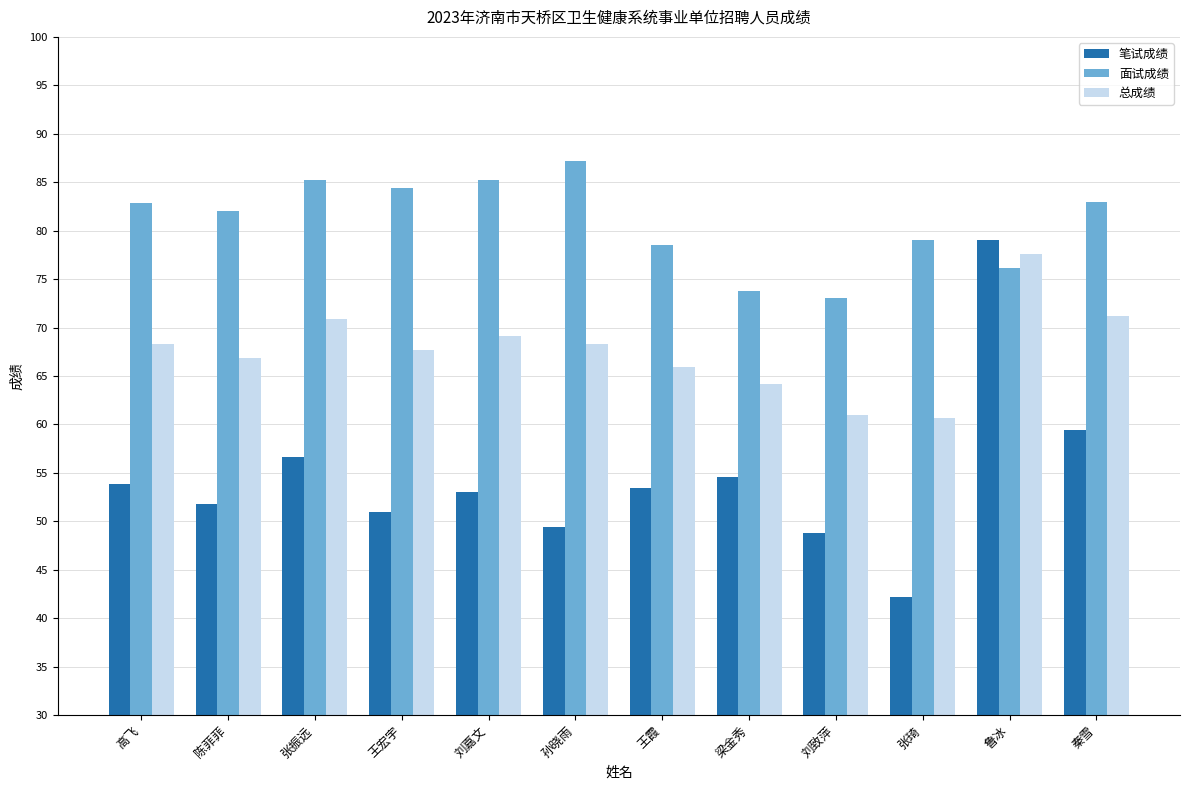

What is the sum of all 面试成绩 values?

970.3